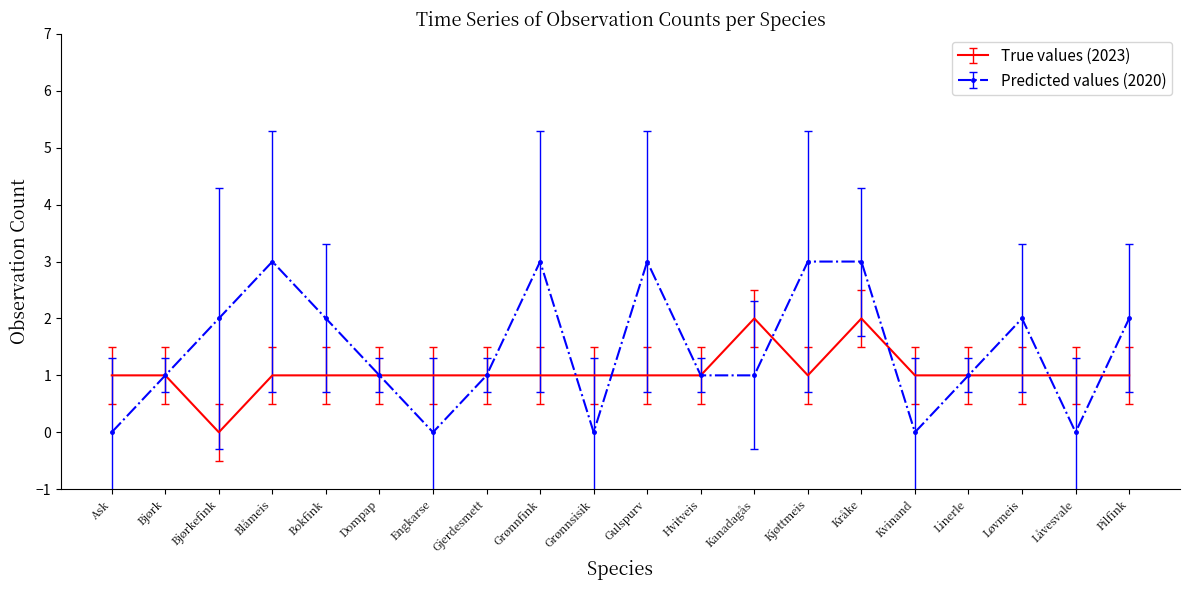

Is it true that Predicted values (2020) equals 0 at Dompap?

False